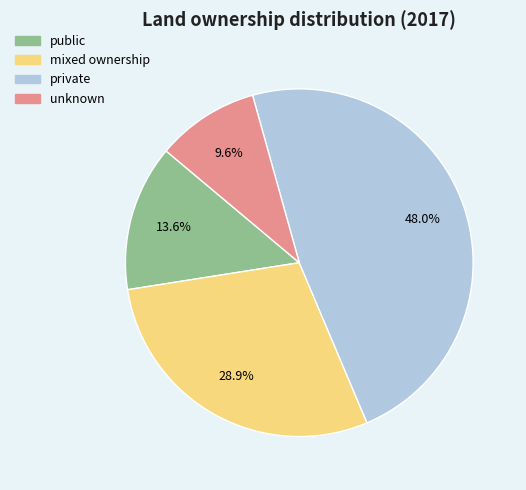

Do public and unknown together represent more than half of the pie?

No